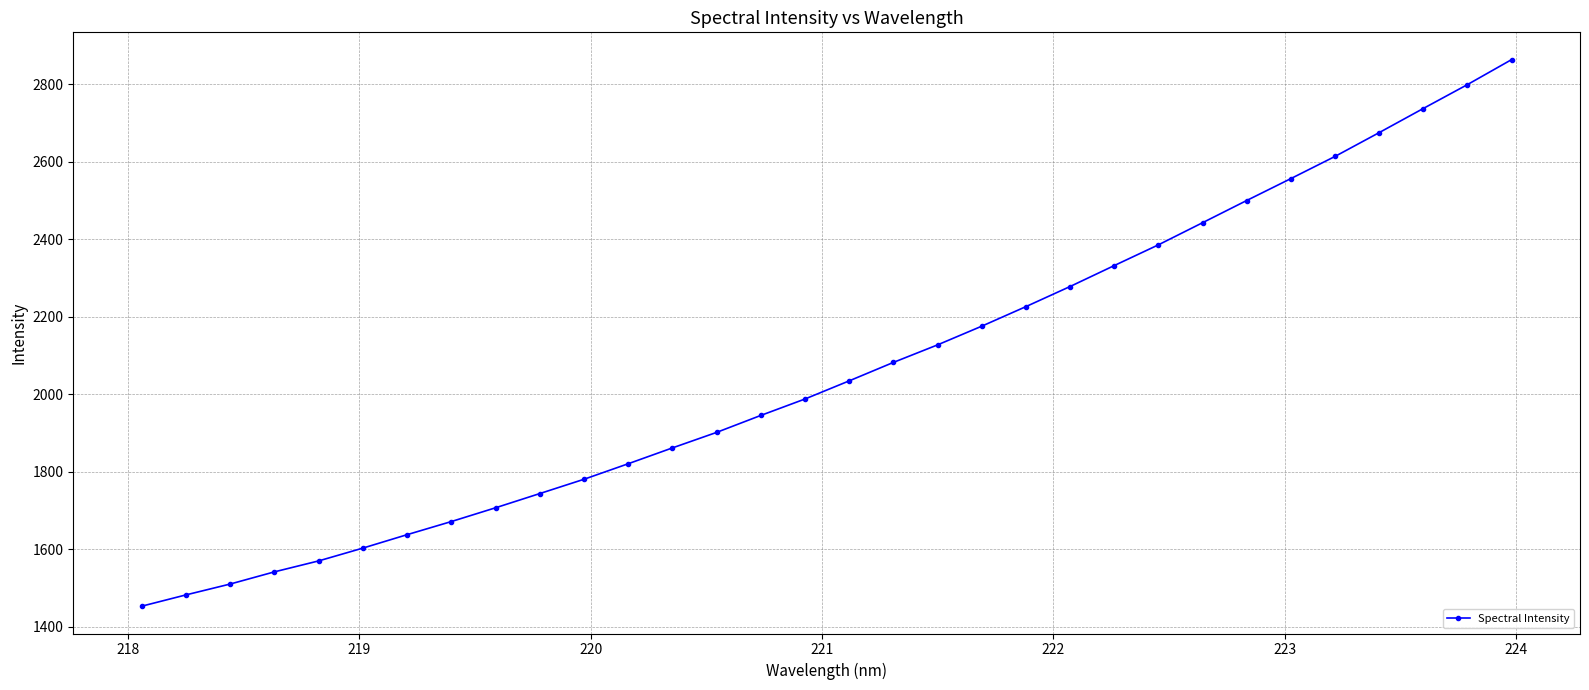

What is the difference between the maximum and second lowest values?

1381.1